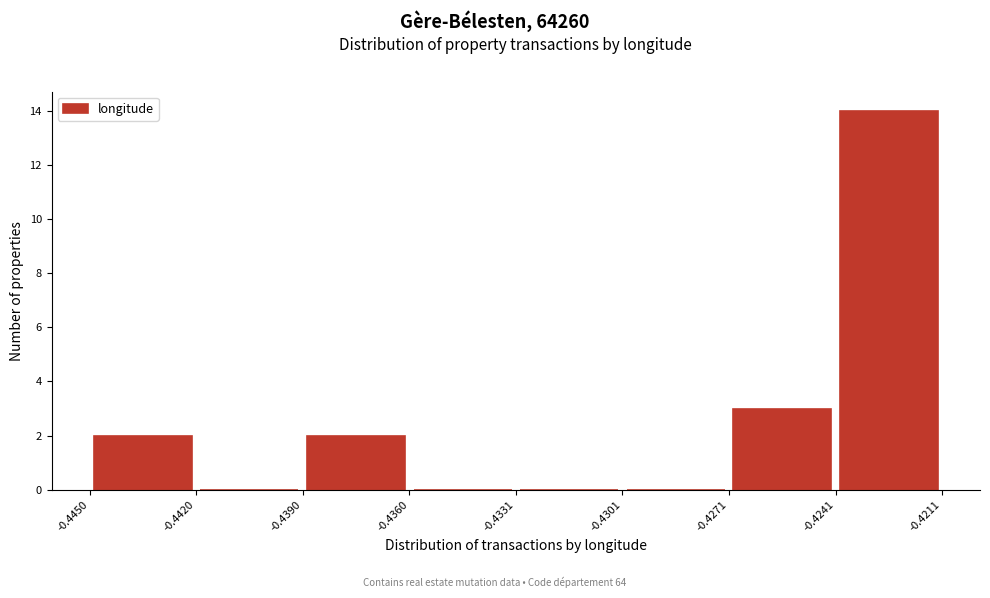

Reading left to right, transcribe this chart: for each bar, give the range it covers on the x-axis and its height. The values are not printed on the chart, so give them approximately, as read against the axis.

-0.4450 to -0.4420: 2
-0.4420 to -0.4390: 0
-0.4390 to -0.4360: 2
-0.4360 to -0.4331: 0
-0.4331 to -0.4301: 0
-0.4301 to -0.4271: 0
-0.4271 to -0.4241: 3
-0.4241 to -0.4211: 14